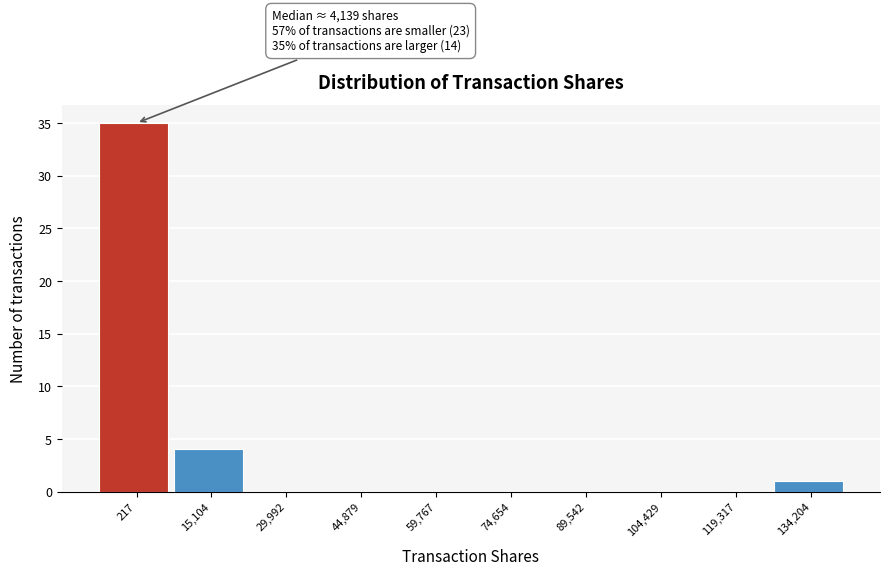

Reading left to right, what are all the values shown in this chart?

217=35	15,104=4	29,992=0	44,879=0	59,767=0	74,654=0	89,542=0	104,429=0	119,317=0	134,204=1